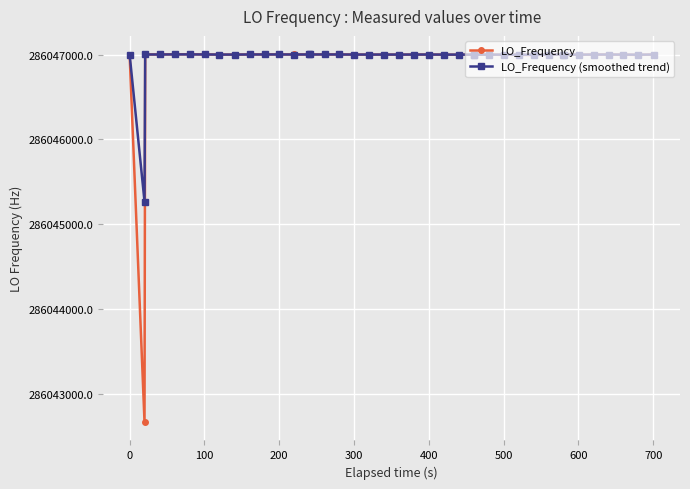

How many categories are shown in the chart?

40